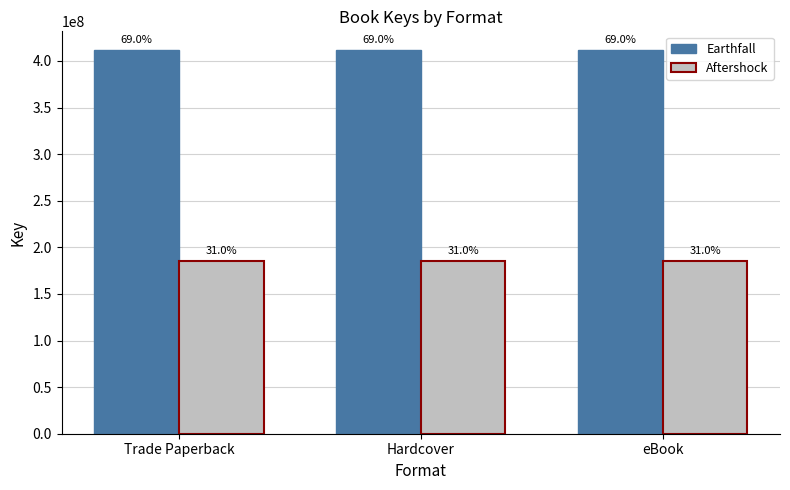

At which category is the sum across all series the highest?

Trade Paperback